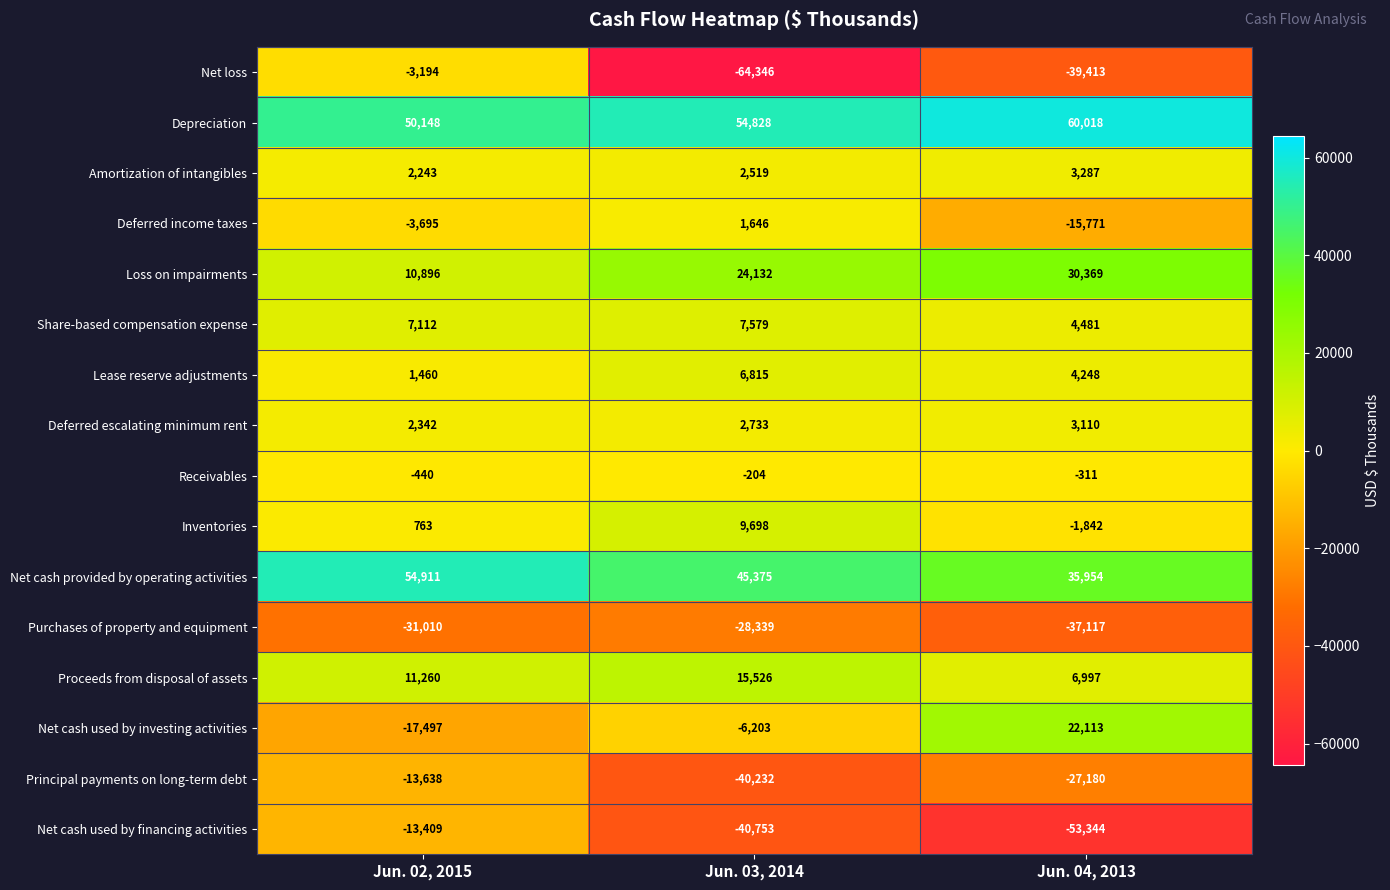

Is it true that Deferred income taxes equals -15771 at Jun. 04, 2013?

True